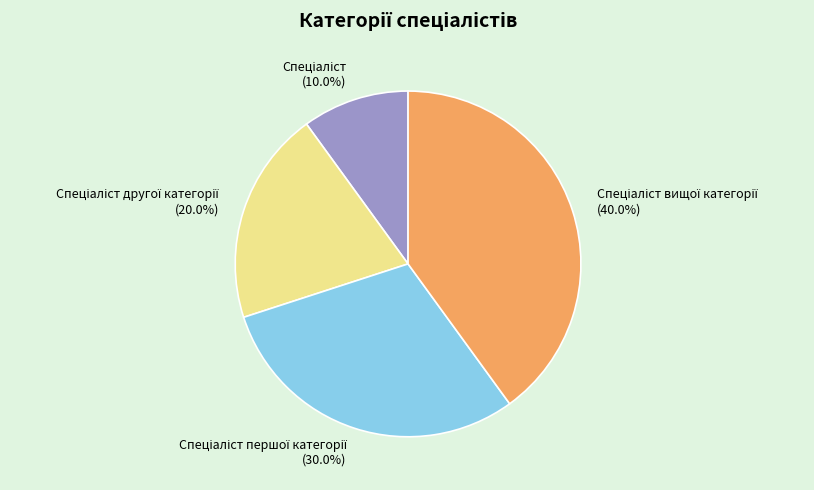

Is there a majority slice in this chart?

No